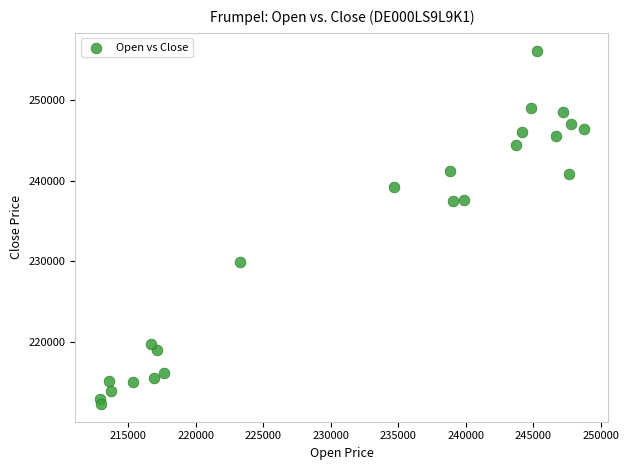

What is the range of Y values (max minus min)?

43888